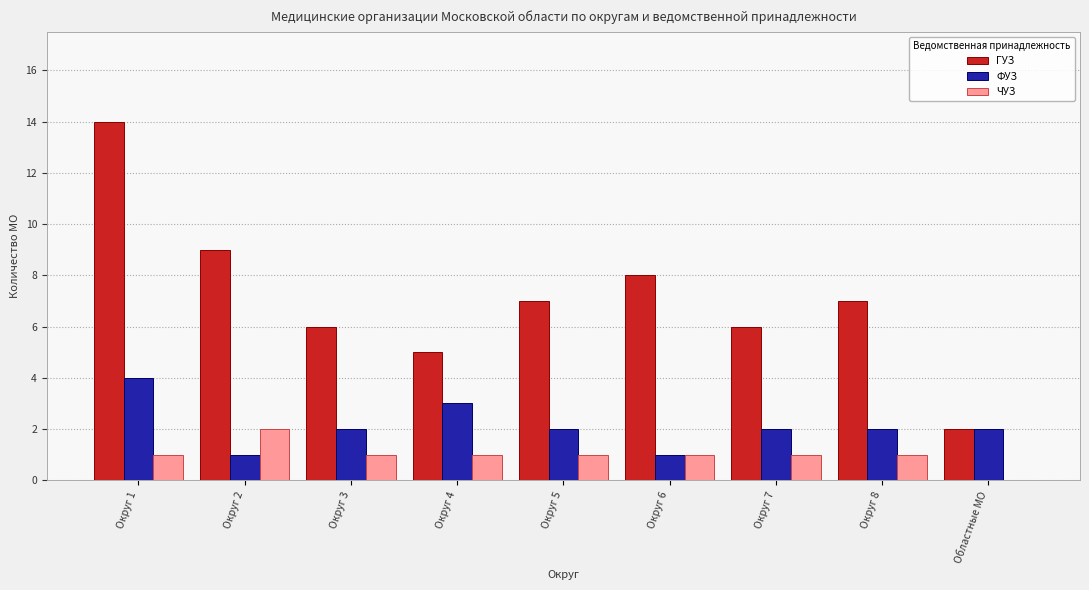

How many groups of bars are there?

9